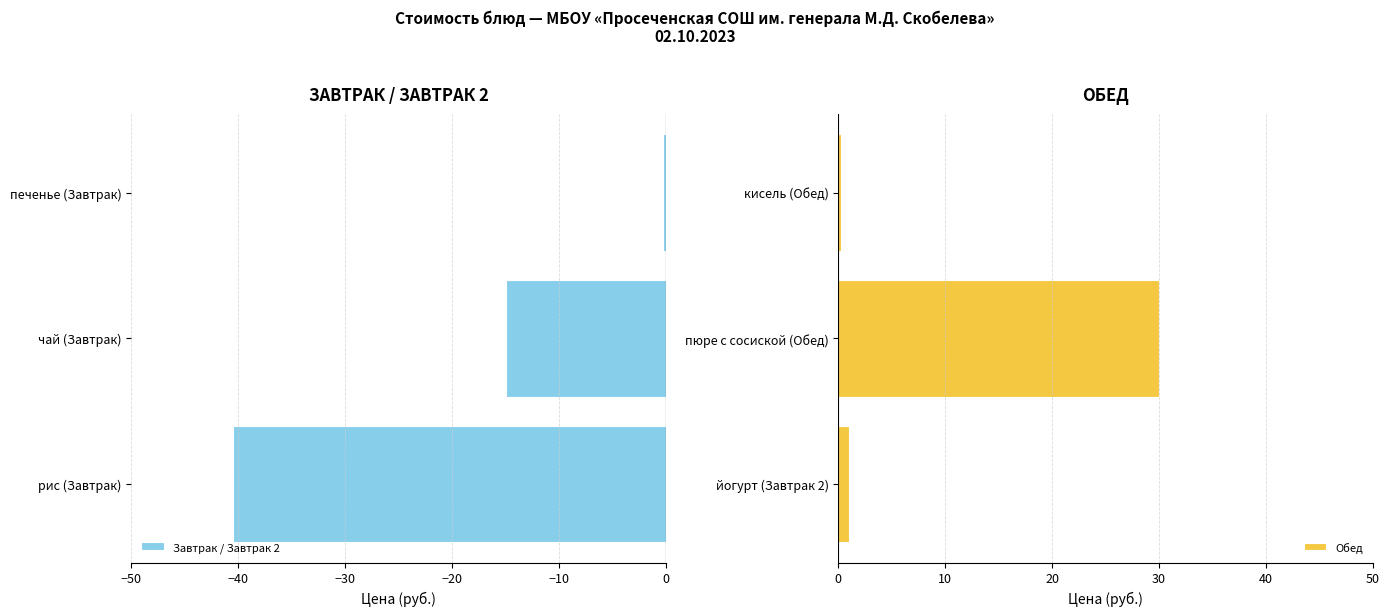

How many groups of bars are there?

3